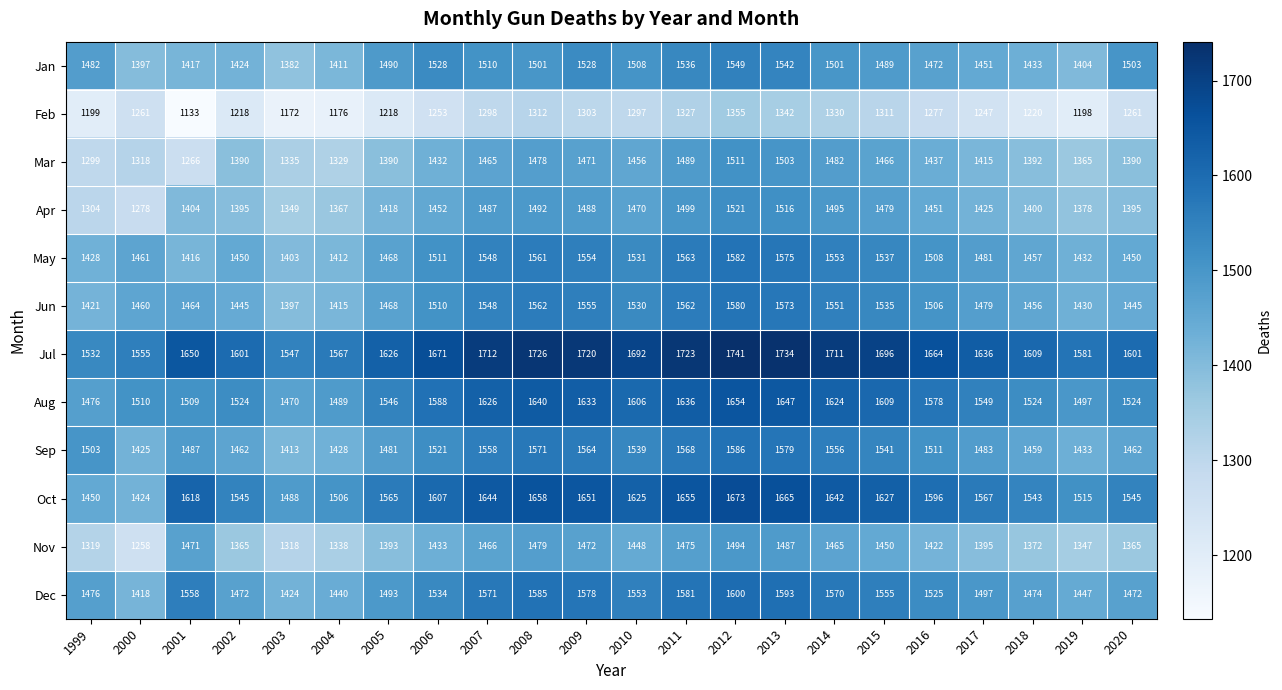

Which category has the highest value in the Oct series?

2012